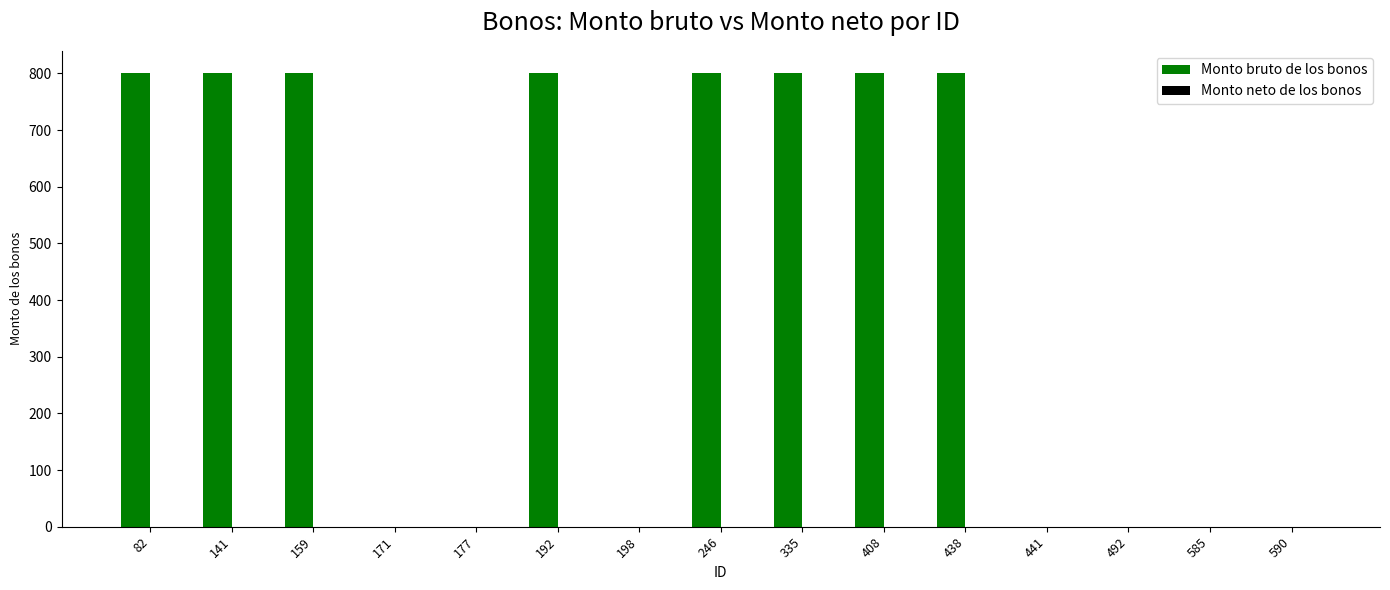

What is the greatest value displayed?

800